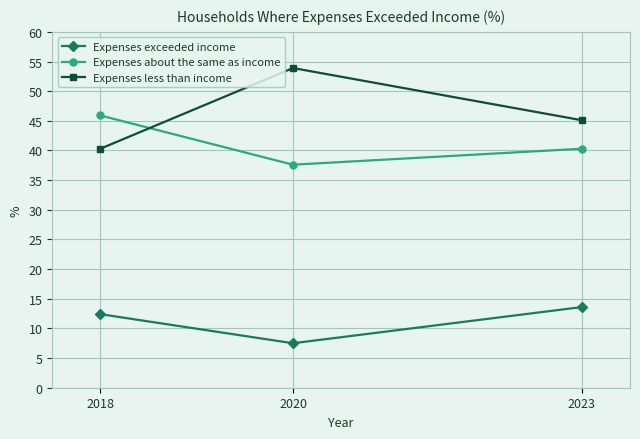

What is the greatest value displayed?

53.9